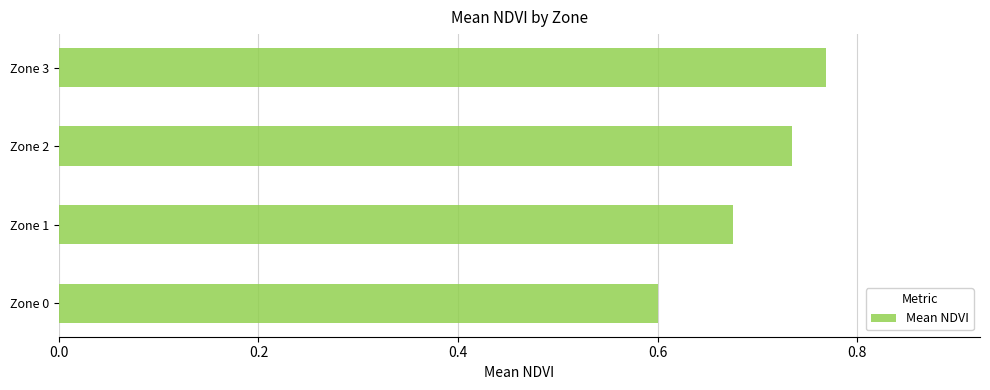

List the labels in order of value, largest first.

Zone 3, Zone 2, Zone 1, Zone 0